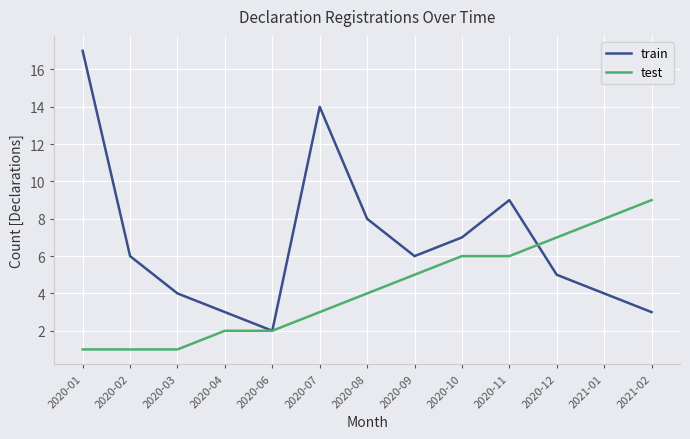

What is the highest value of the test series?

9